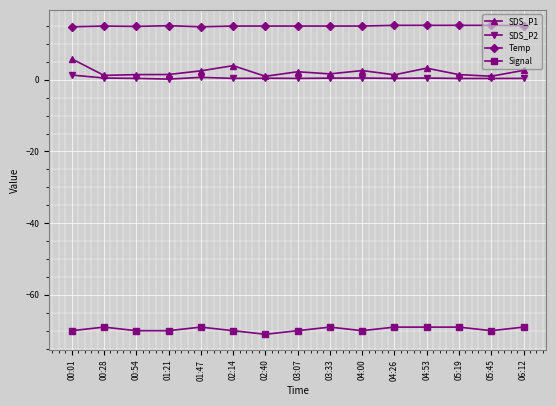

At how many categories does at least one series exceed 6?

15